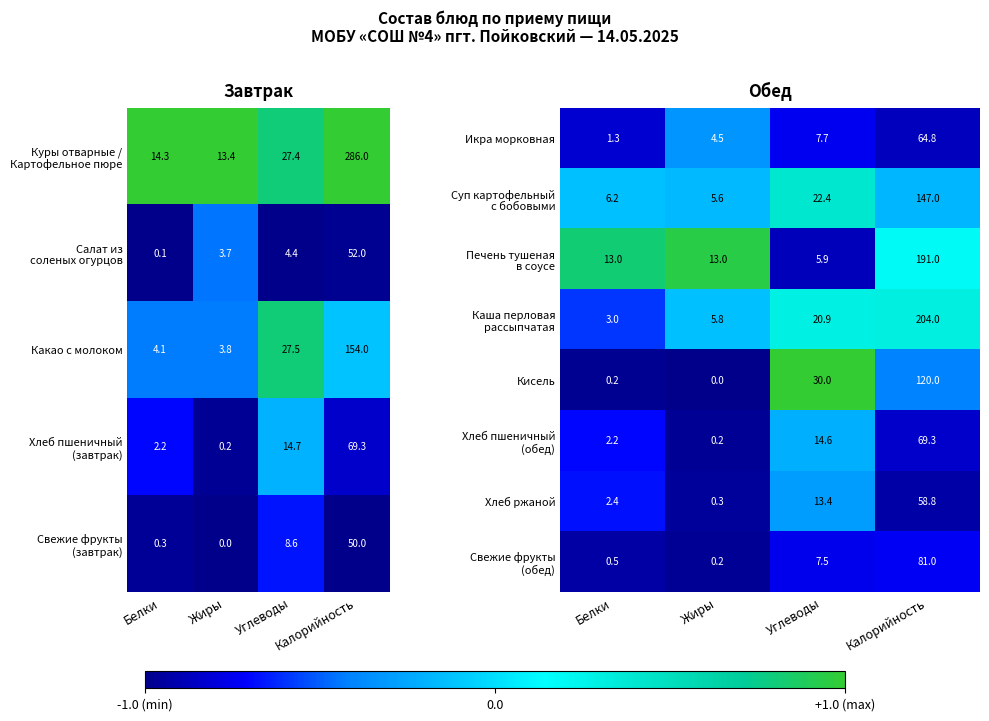

What is the maximum value for Икра морковная?

64.8